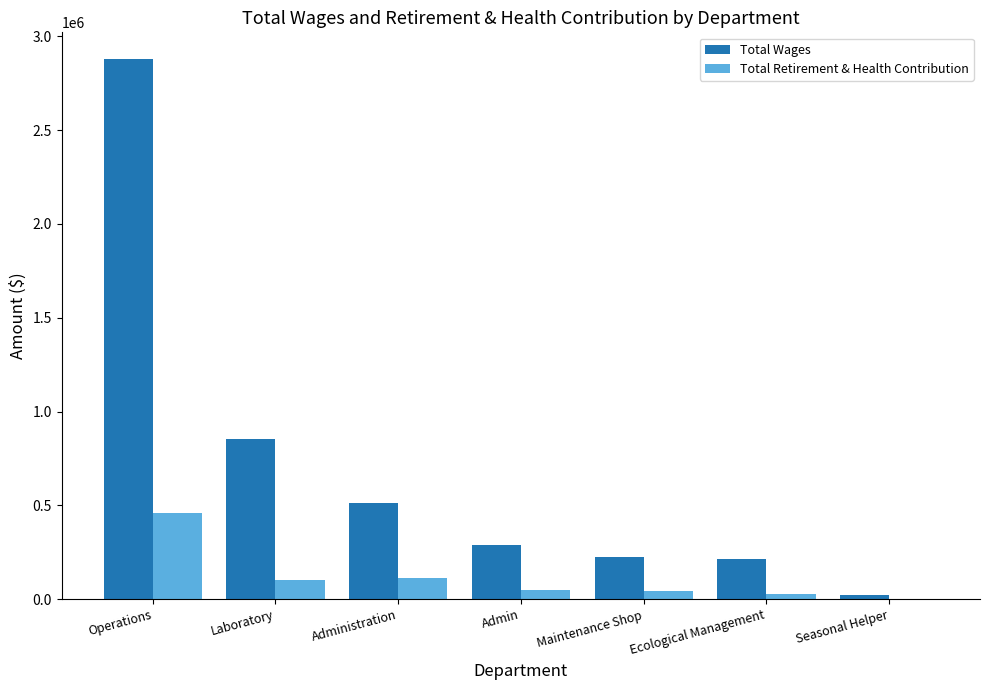

Which category has the highest value in the Total Wages series?

Operations